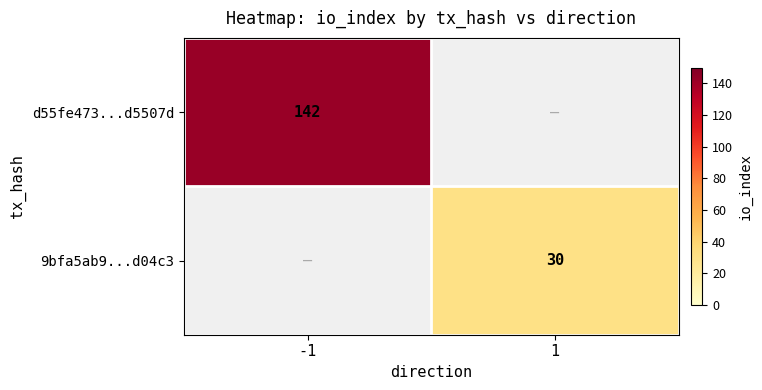

What is the maximum value shown in the chart?

142.0